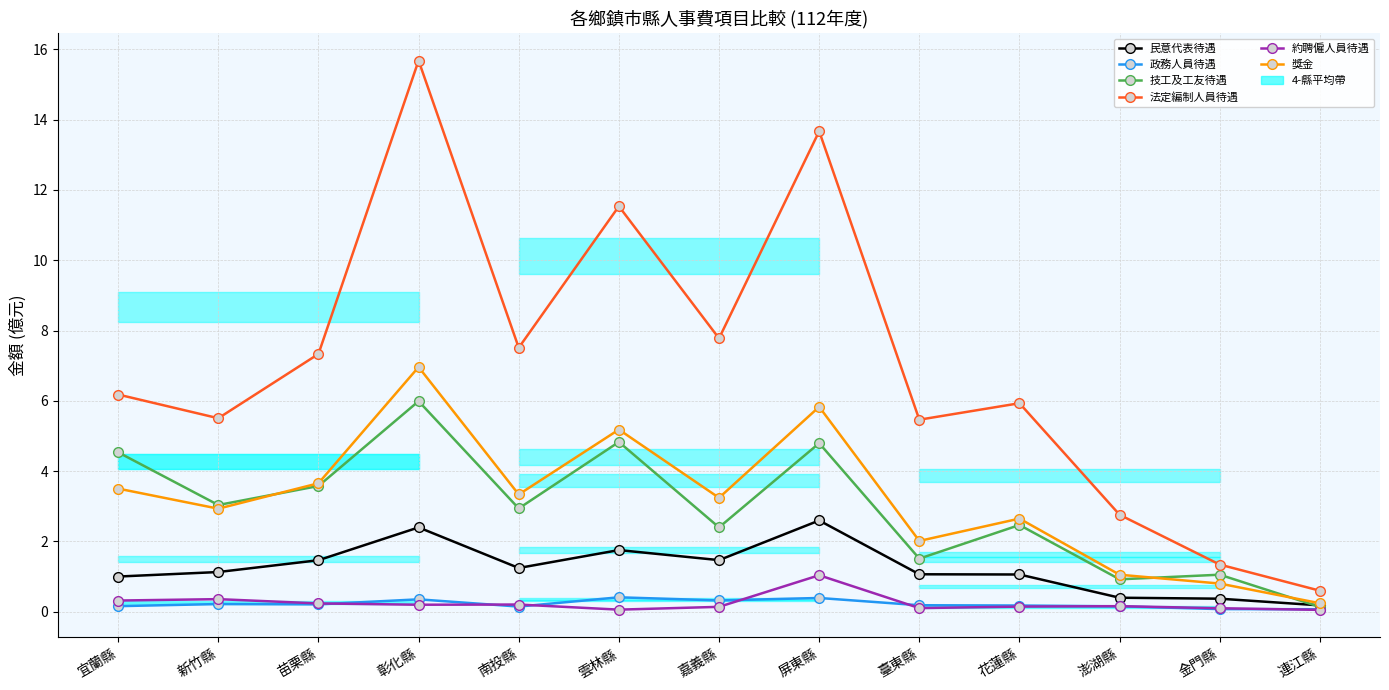

How many interior local peaks does the 技工及工友待遇 series have?

5